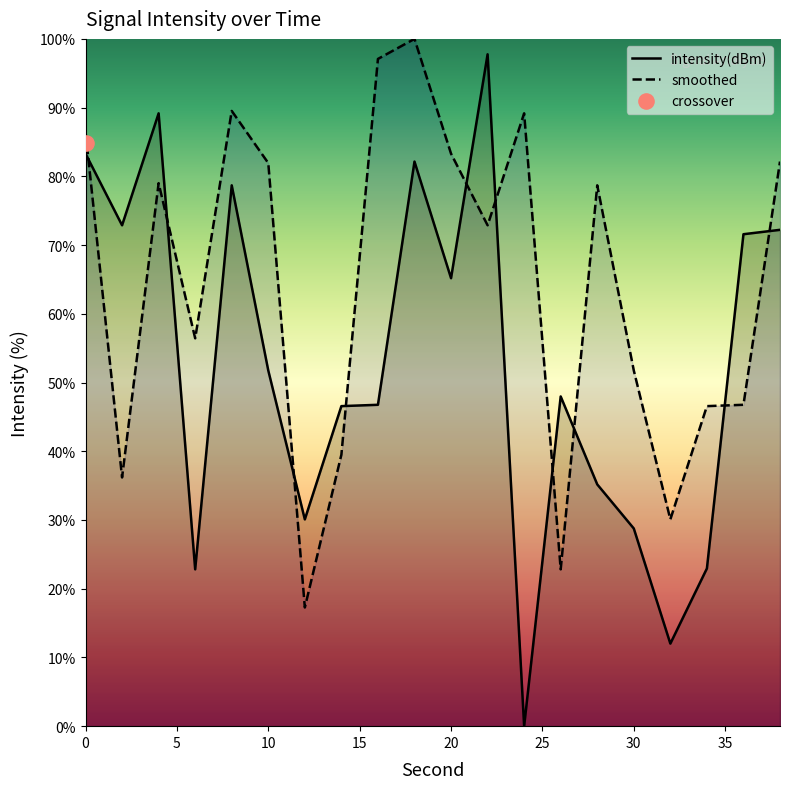

How many intersections are there between smoothed and intensity(dBm)?

10